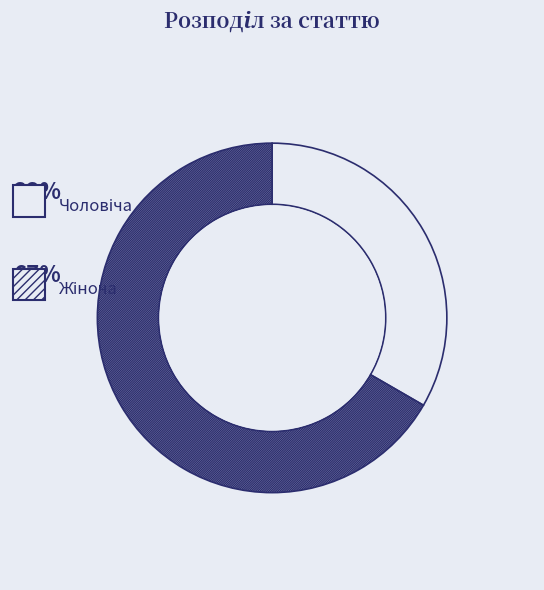

Do Чоловіча and Жіноча together represent more than half of the pie?

Yes